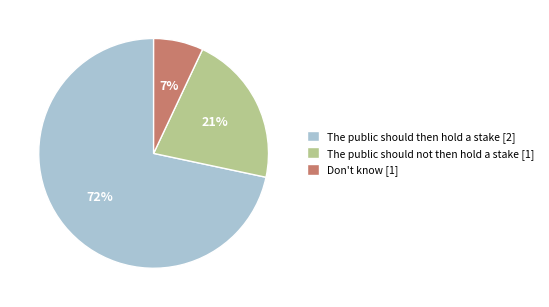

Is there any slice that represents more than half of the pie?

Yes